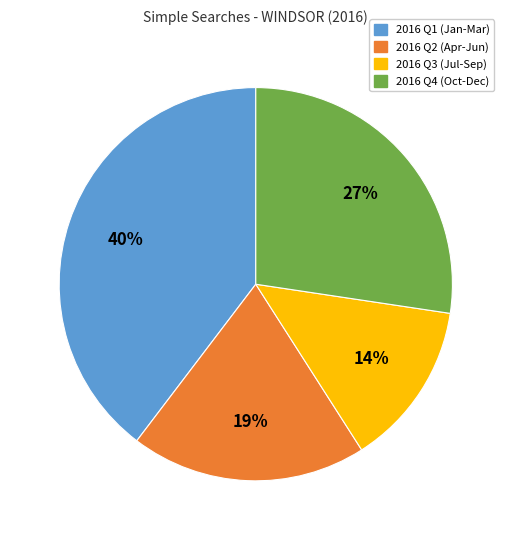

Does any single category account for the majority?

No